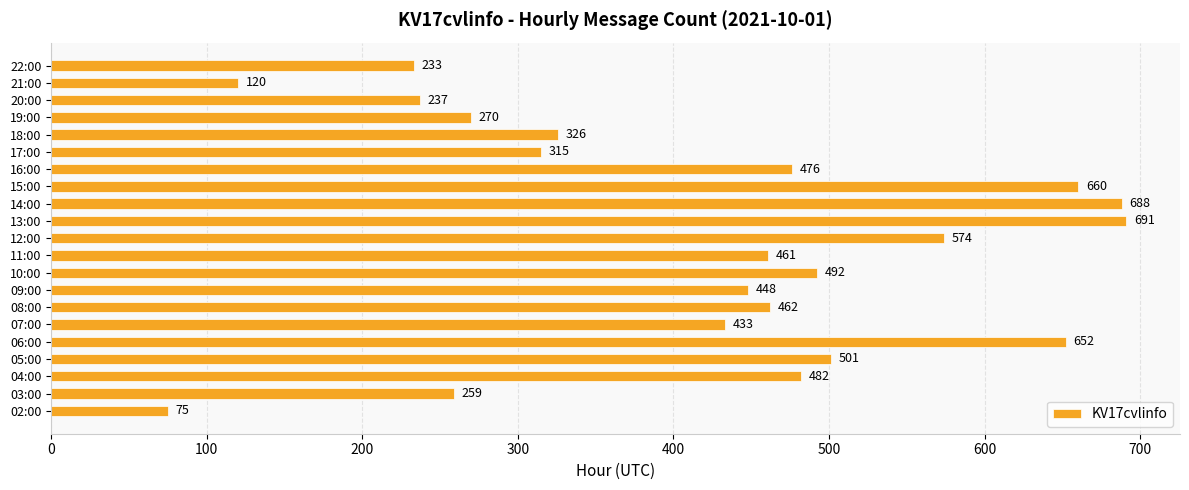

The value at 04:00 is 482. True or false?

True